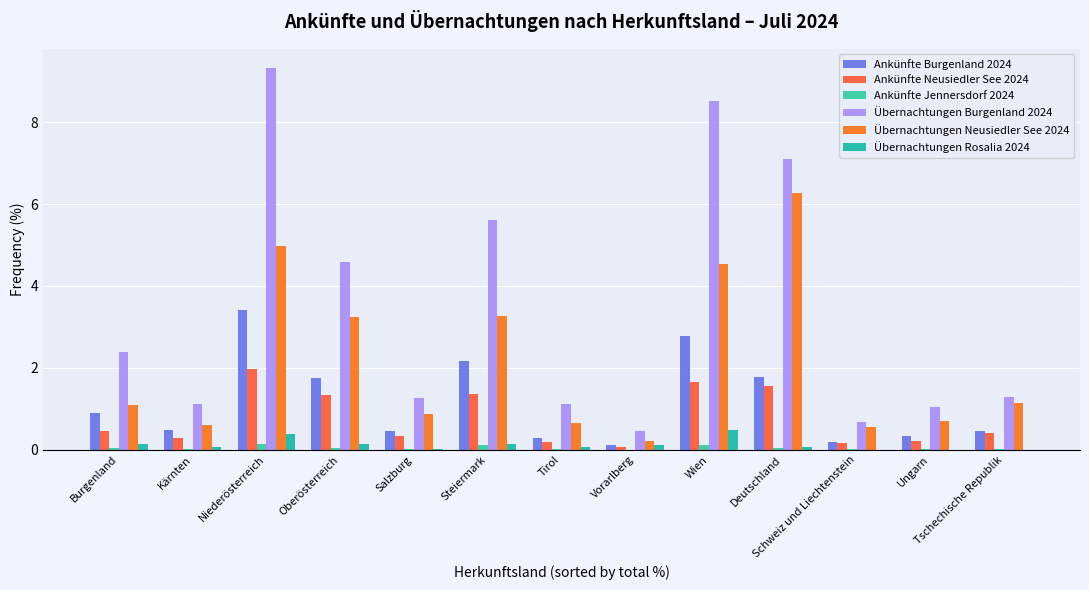

How many distinct data groups are displayed?

6